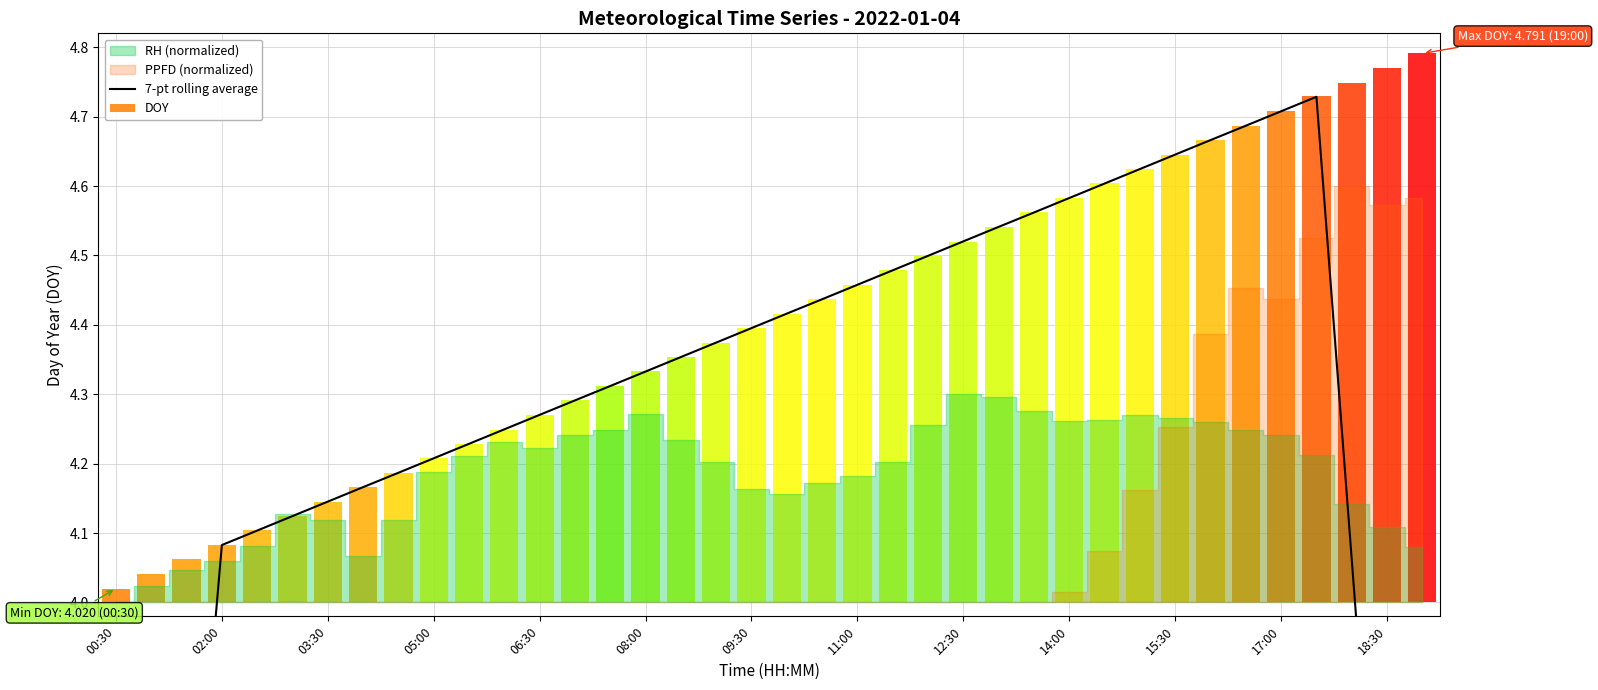

What is the difference between the second highest and minimum values?

2.4